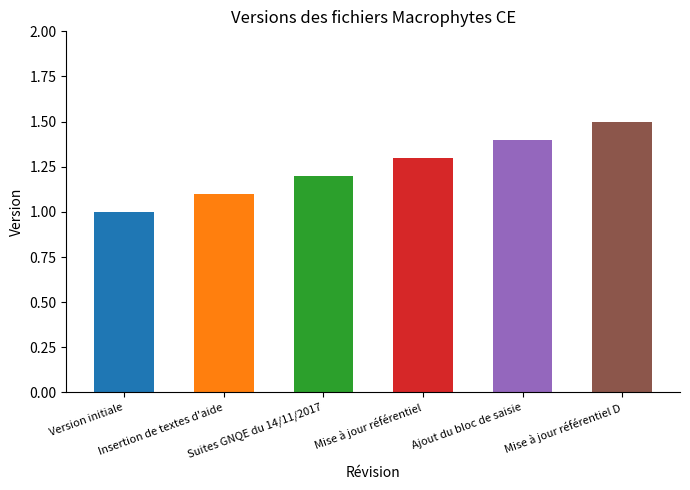

Reading left to right, what are all the values shown in this chart?

1.0	1.1	1.2	1.3	1.4	1.5